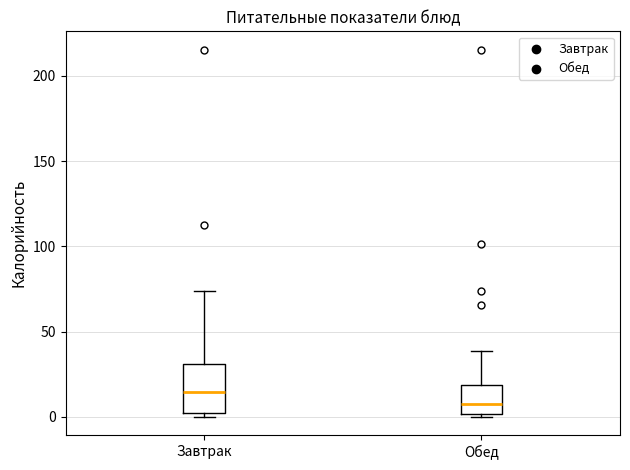

Comparing the boxes themselves (not the whiskers), which one is the tallest?

Завтрак